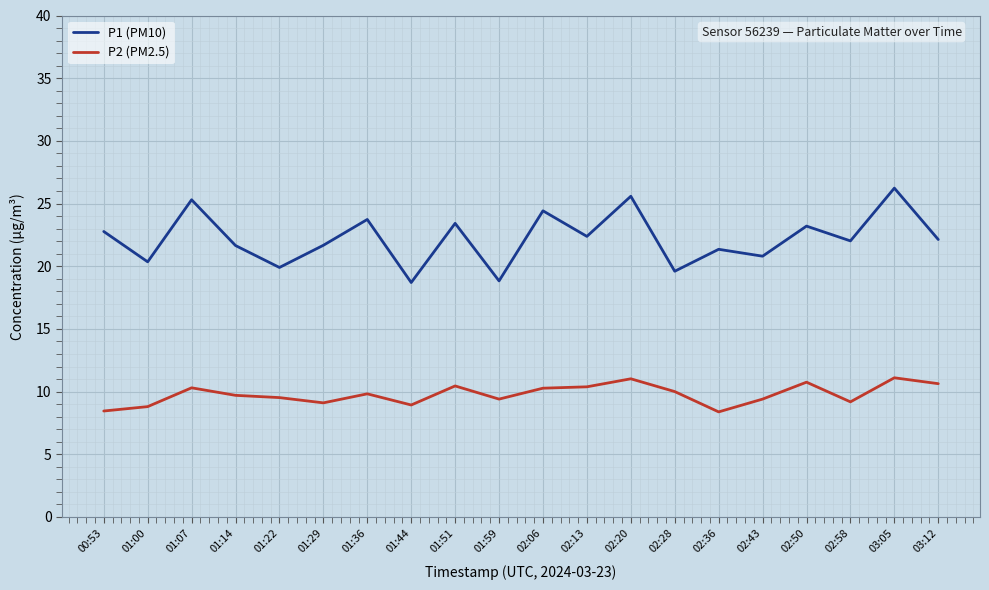

What position from the right is 02:50?

4